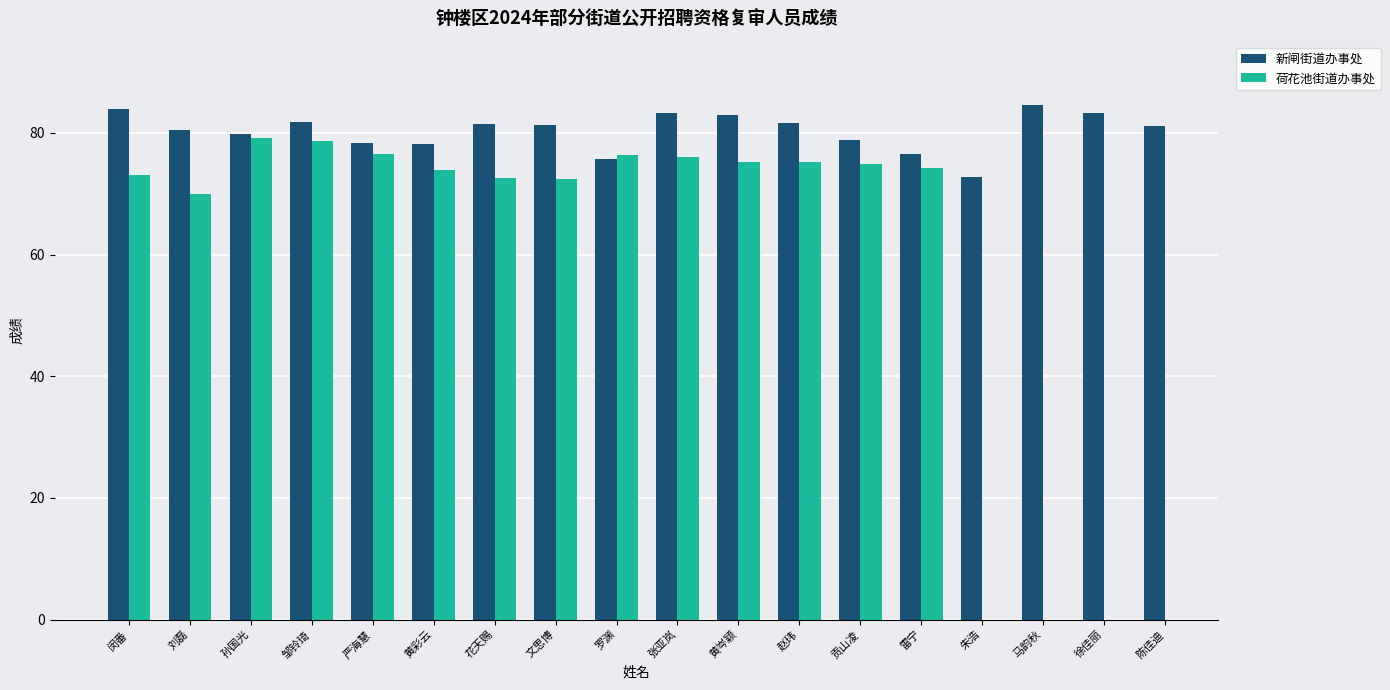

How many positive values does the 荷花池街道办事处 series have?

14